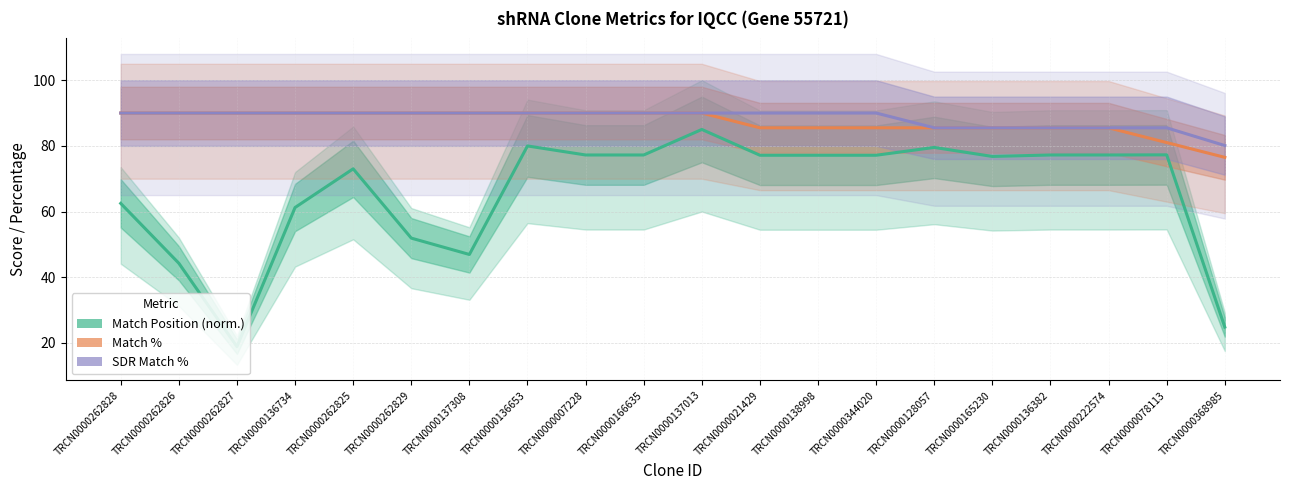

Rank the series by their maximum value, from lowest to highest.

Match Position (norm.), Match %, SDR Match %